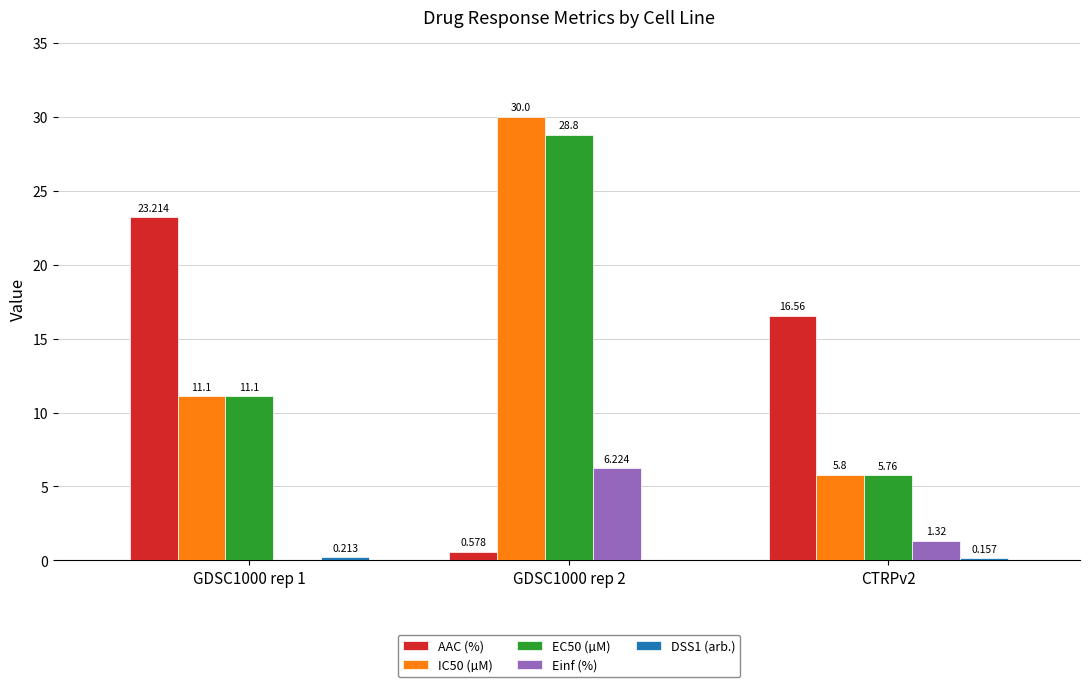

Which series changed the most between GDSC1000 rep 2 and CTRPv2?

IC50 (µM)